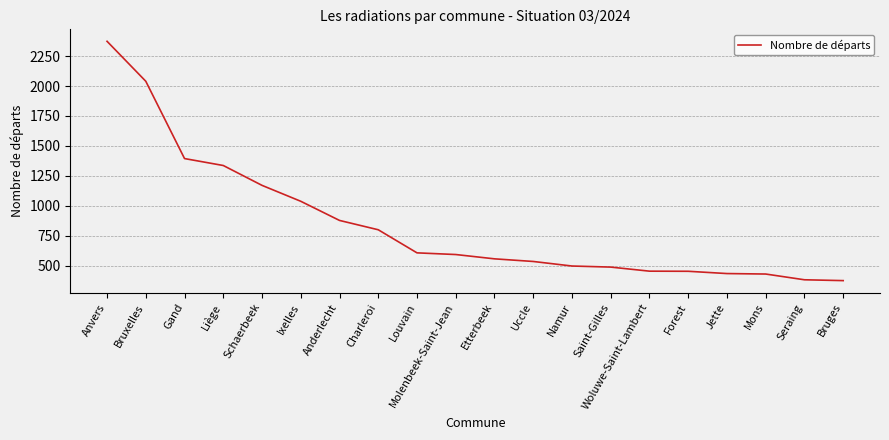

What is the change in value from Etterbeek to Saint-Gilles?

-69